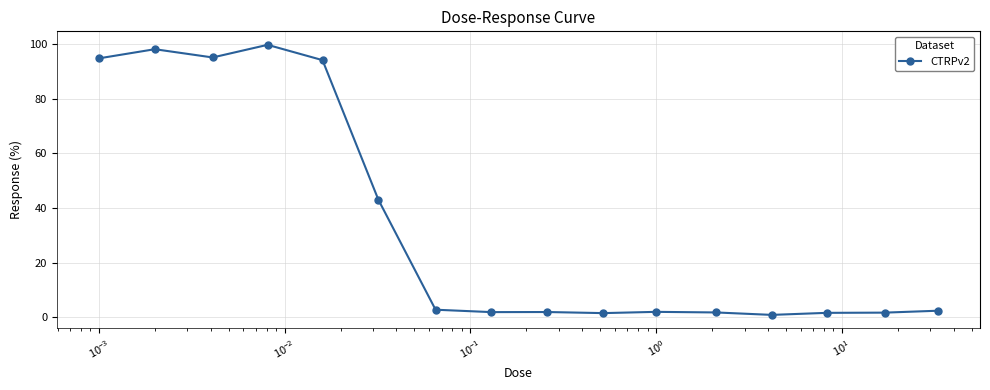

How many categories are shown in the chart?

16